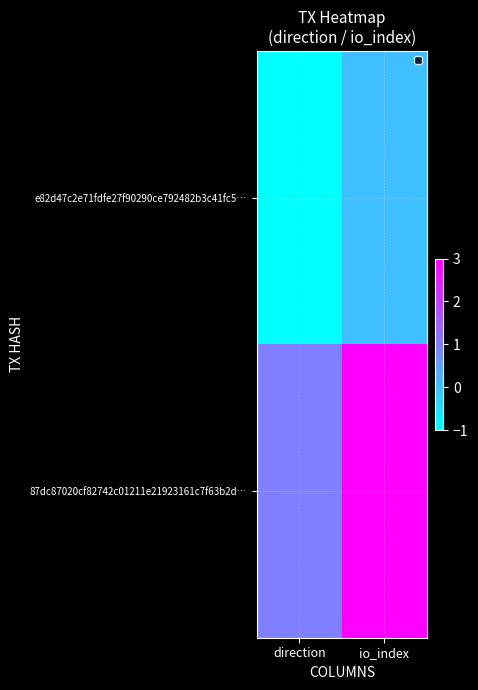

Which series has the largest total across all categories?

87dc87020cf82742c01211e21923161c7f63b2d…